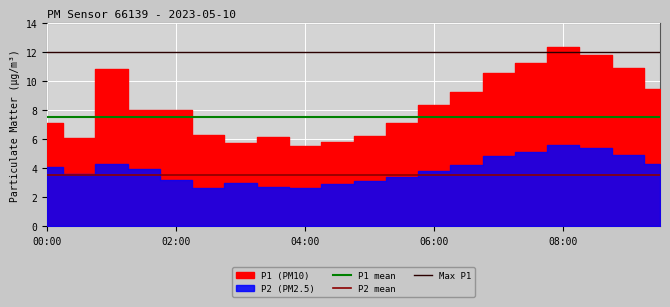

Reading left to right, extract all data points from this chart.

P1: 7.1	6.1	10.8	8.0	8.0	6.3	5.8	6.1	5.5	5.8	6.2	7.1	8.3	9.2	10.5	11.2	12.3	11.8	10.9	9.4
P2: 4.1	3.6	4.3	3.9	3.2	2.6	3.0	2.7	2.6	2.9	3.1	3.4	3.8	4.2	4.8	5.1	5.6	5.4	4.9	4.3
P1_smooth: 7.5	7.5	7.5	7.5	7.5	7.5	7.5	7.5	7.5	7.5	7.5	7.5	7.5	7.5	7.5	7.5	7.5	7.5	7.5	7.5
P2_smooth: 3.5	3.5	3.5	3.5	3.5	3.5	3.5	3.5	3.5	3.5	3.5	3.5	3.5	3.5	3.5	3.5	3.5	3.5	3.5	3.5